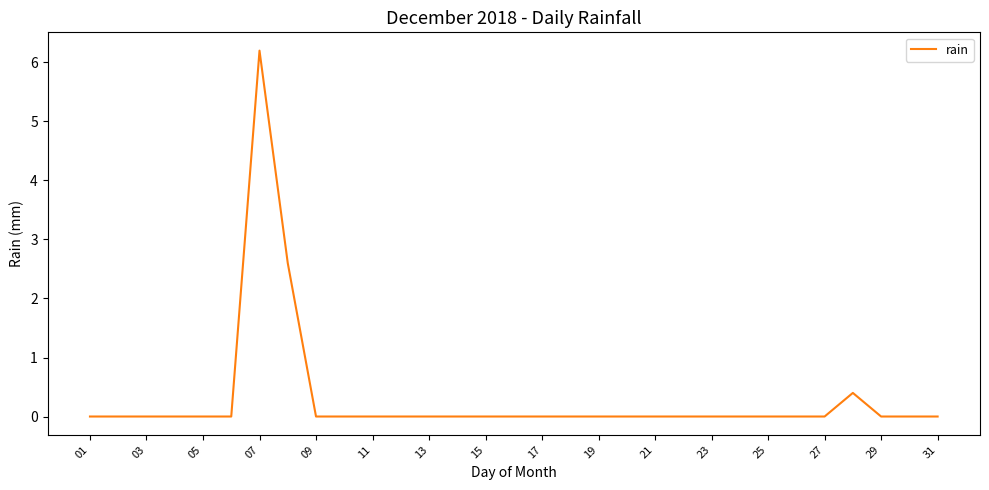

True or false: the data has more than 1 interior local peaks.

True